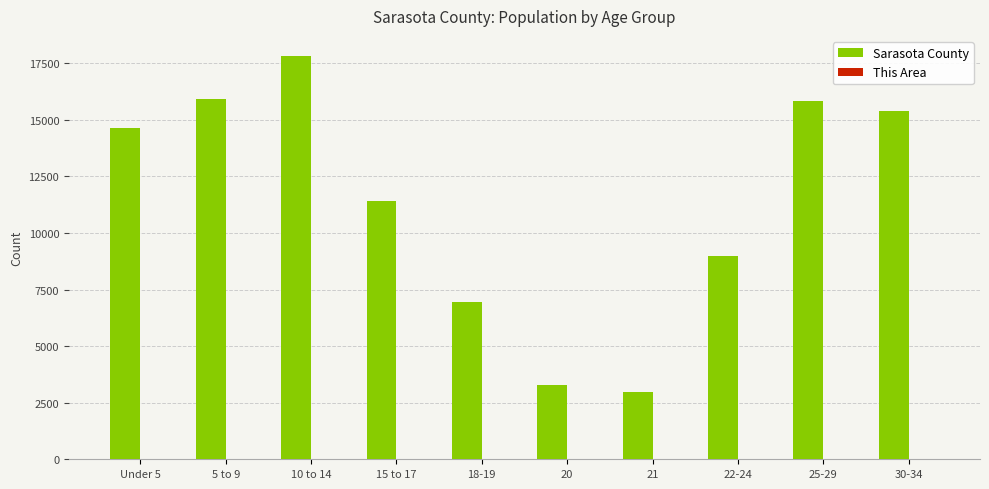

At which label is Sarasota County closest to 10392?

15 to 17